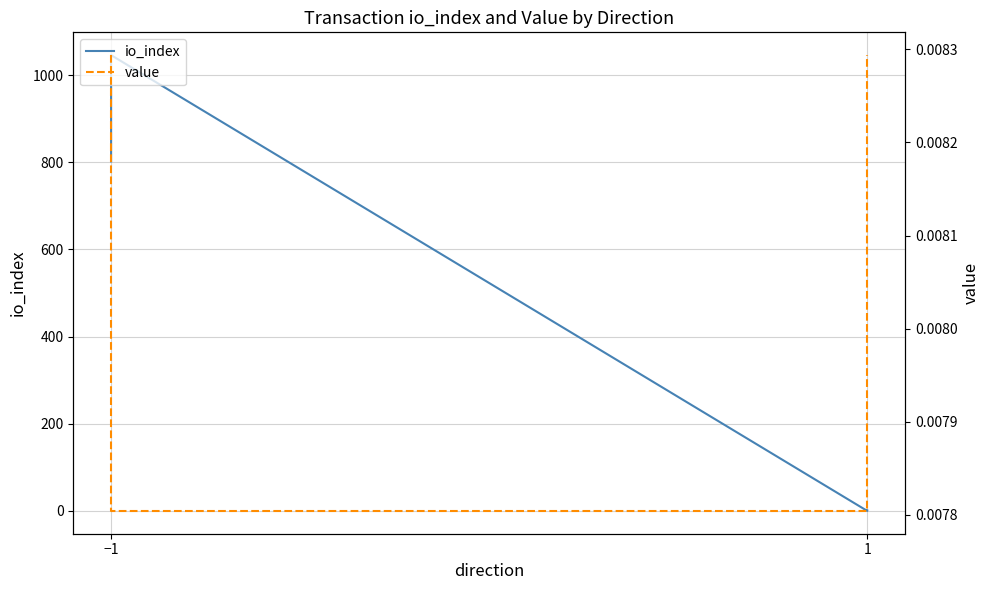

What is the highest value of the io_index series?

1046.0